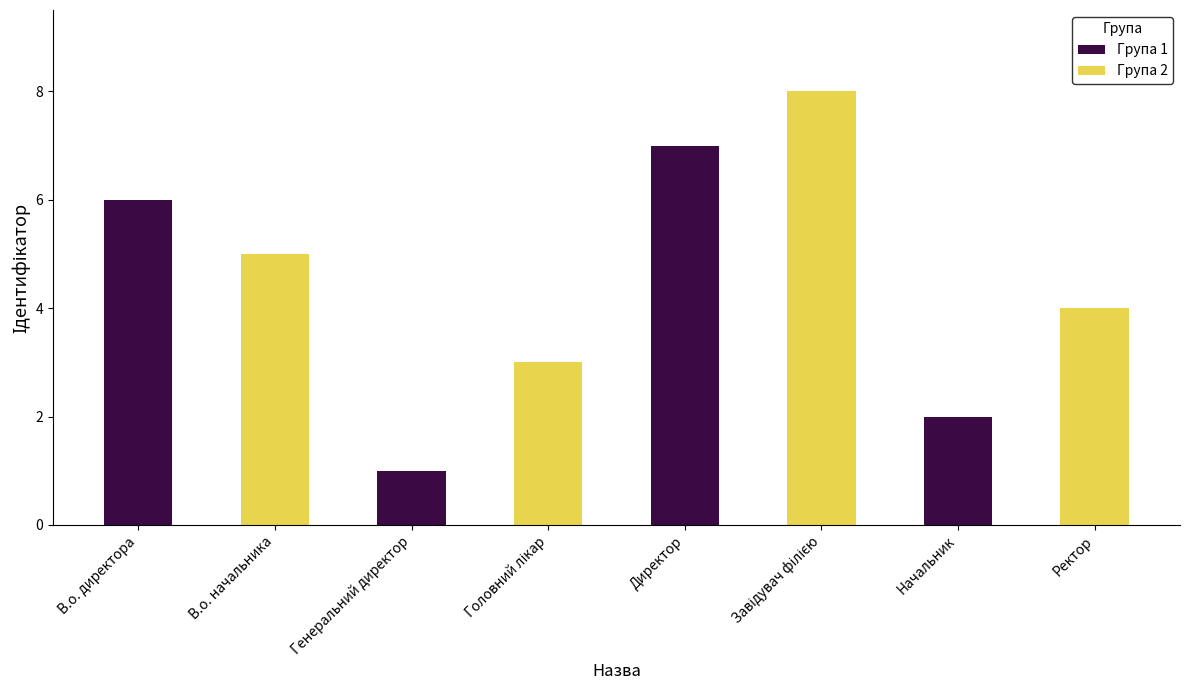

How many bars are there in total?

8